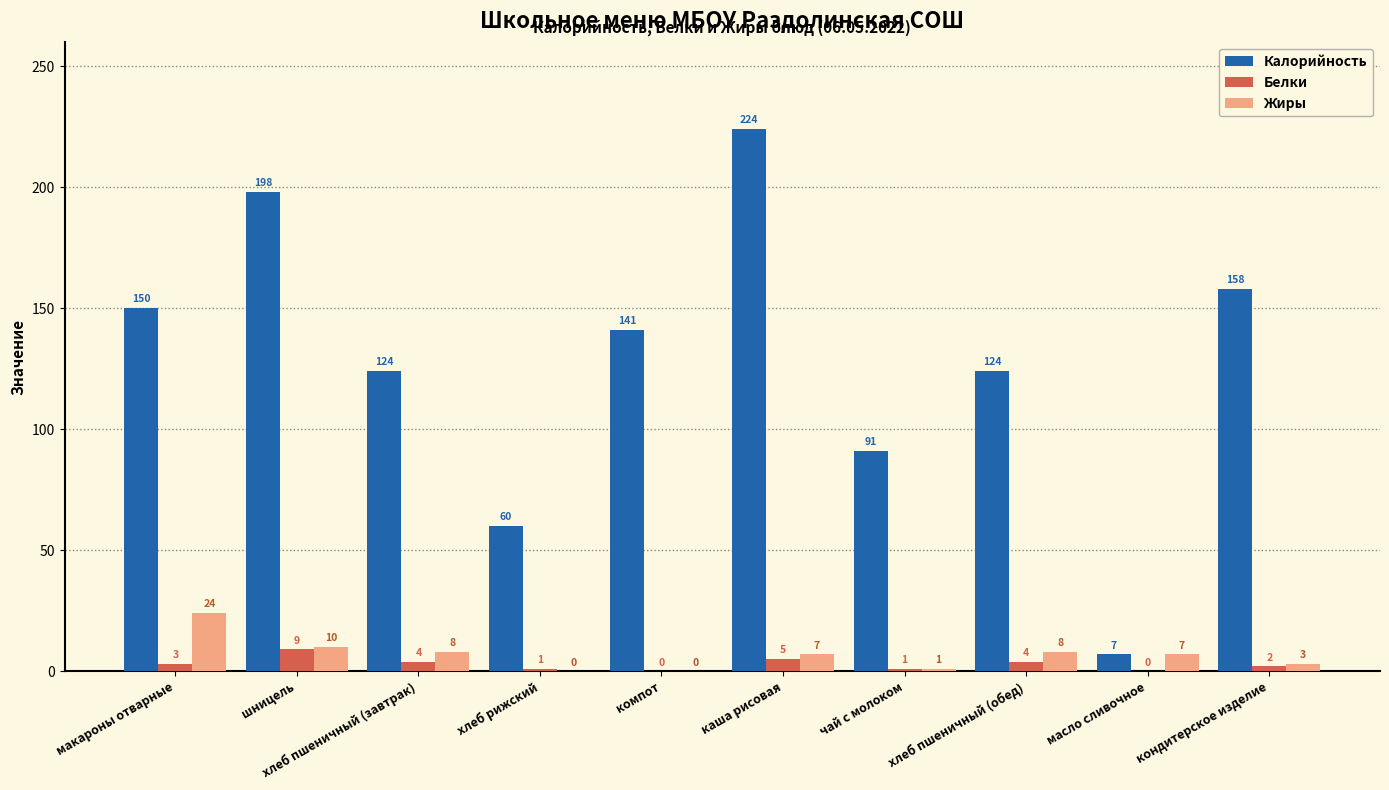

Which series changed the most between хлеб рижский and чай с молоком?

Калорийность